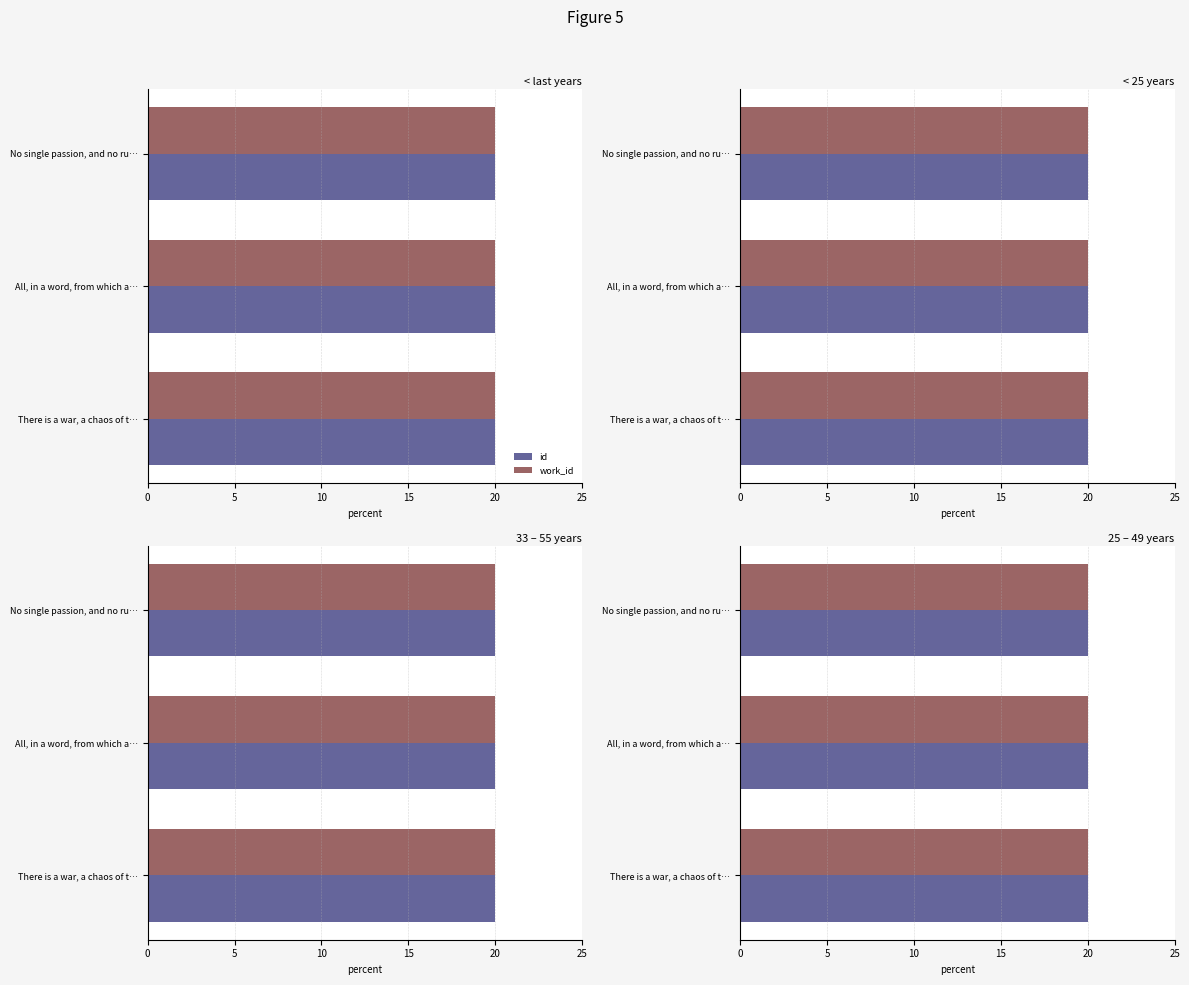

How many data points does each series have?

3